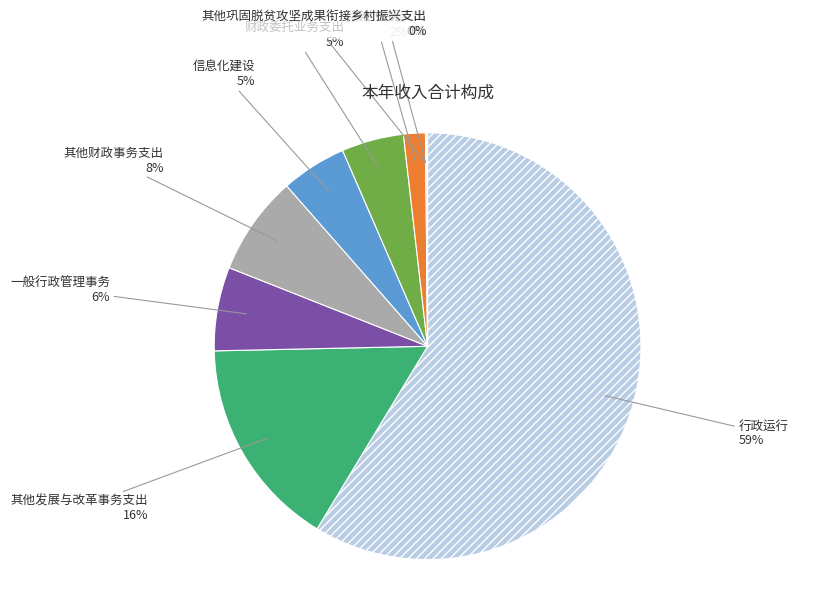

To the nearest percent, what percentage of the pie is 其他财政事务支出?

8%